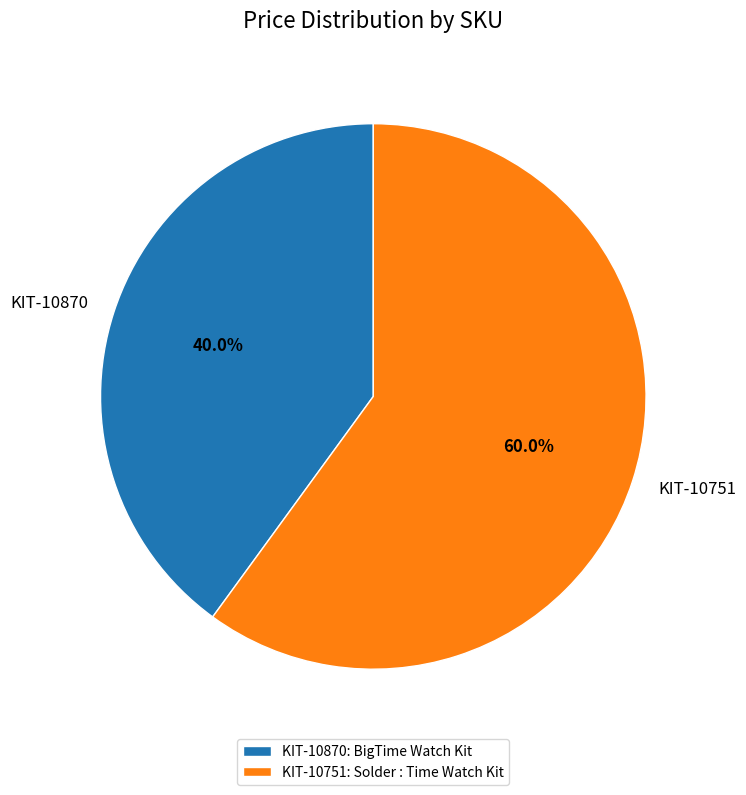

Between KIT-10870 and KIT-10751, which is larger?

KIT-10751